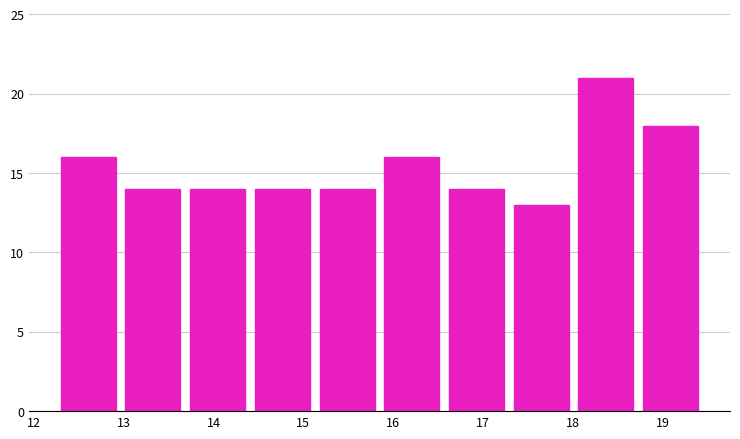

Reading left to right, transcribe this chart: for each bar, give the range it covers on the x-axis and its height. Neither the bar edges nor the heights are printed on the chart, so give them approximately, as read against the axes.

12.30 to 13.02: 16
13.02 to 13.74: 14
13.74 to 14.46: 14
14.46 to 15.18: 14
15.18 to 15.90: 14
15.90 to 16.62: 16
16.62 to 17.34: 14
17.34 to 18.06: 13
18.06 to 18.78: 21
18.78 to 19.50: 18